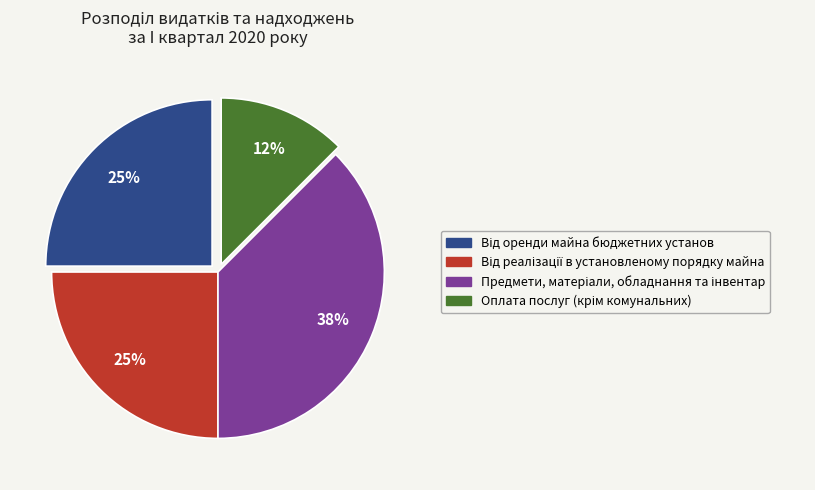

To the nearest percent, what is the average slice percentage?

25%